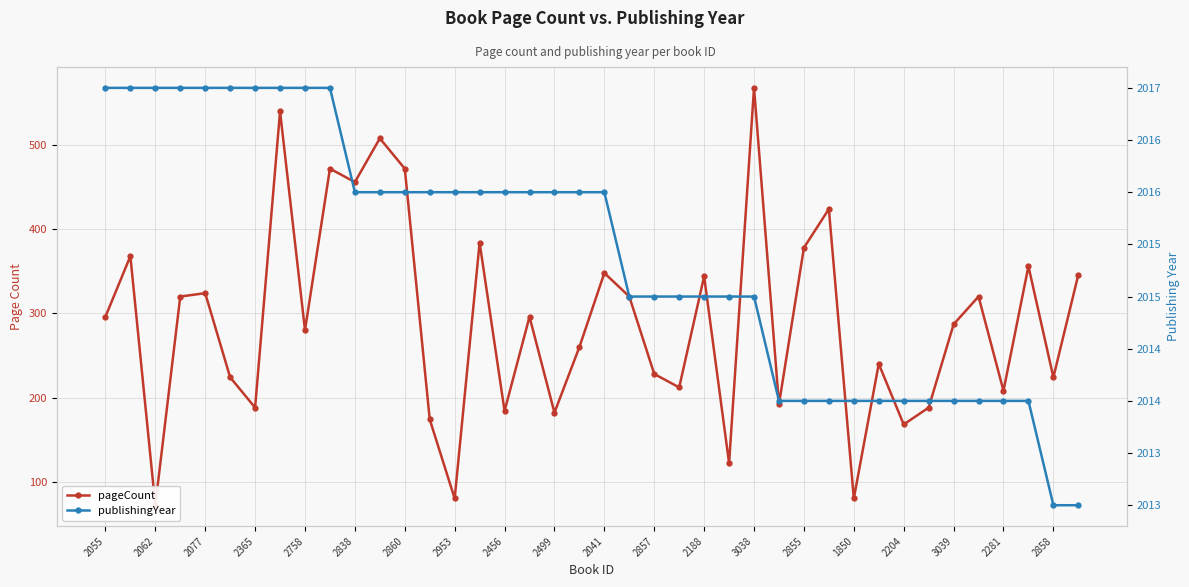

Reading right to left, list all the values displayed in this chart.

pageCount: 346	224	356	208	320	287	188	168	240	80	424	378	192	568	122	344	212	228	320	348	260	182	296	184	384	80	174	472	508	456	472	280	540	188	224	324	320	72	368	296
publishingYear: 2013	2013	2014	2014	2014	2014	2014	2014	2014	2014	2014	2014	2014	2015	2015	2015	2015	2015	2015	2016	2016	2016	2016	2016	2016	2016	2016	2016	2016	2016	2017	2017	2017	2017	2017	2017	2017	2017	2017	2017